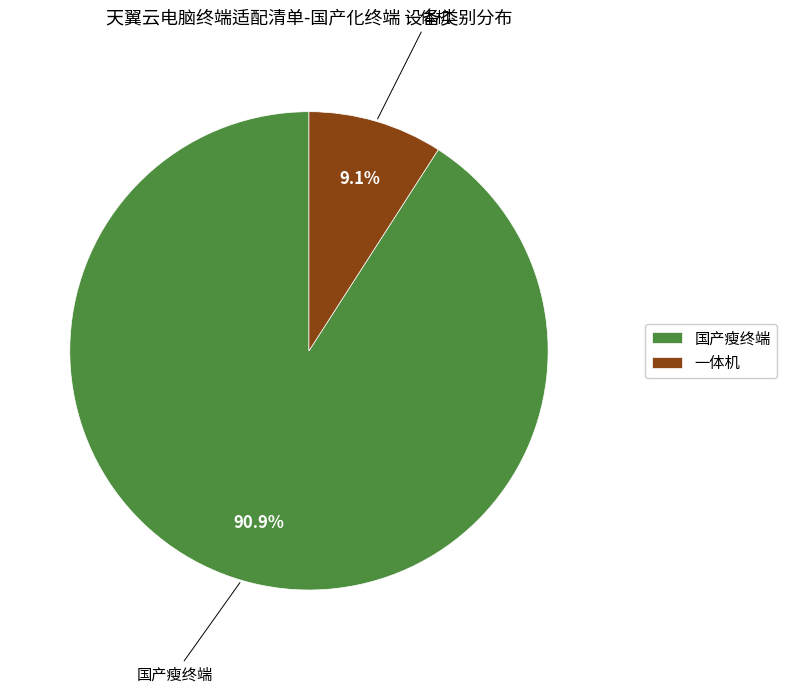

What percentage is the 国产瘦终端 slice, to the nearest percent?

91%